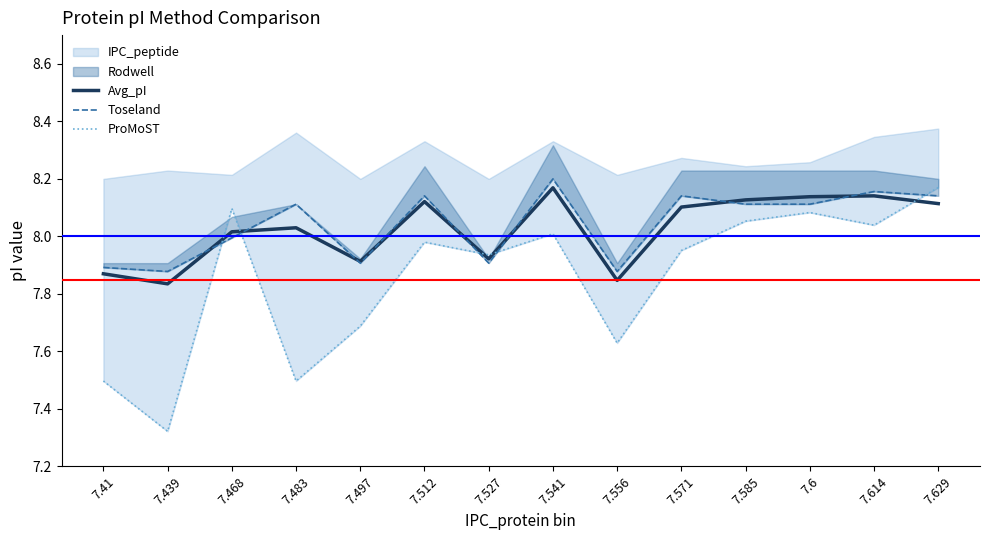

Which has a higher value, 7.614 or 7.527?

7.614